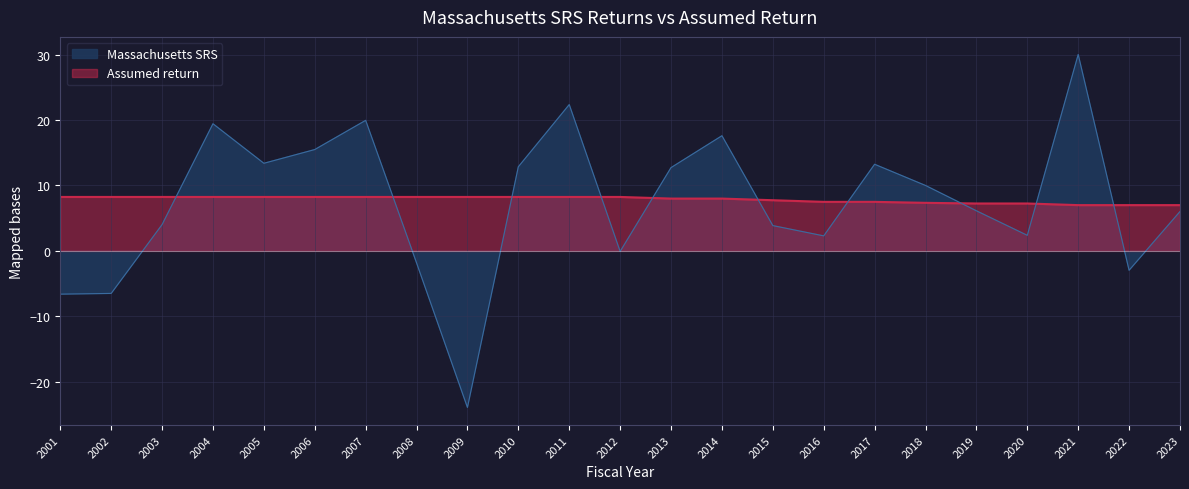

How many Assumed return values are between 7 and 8?

11